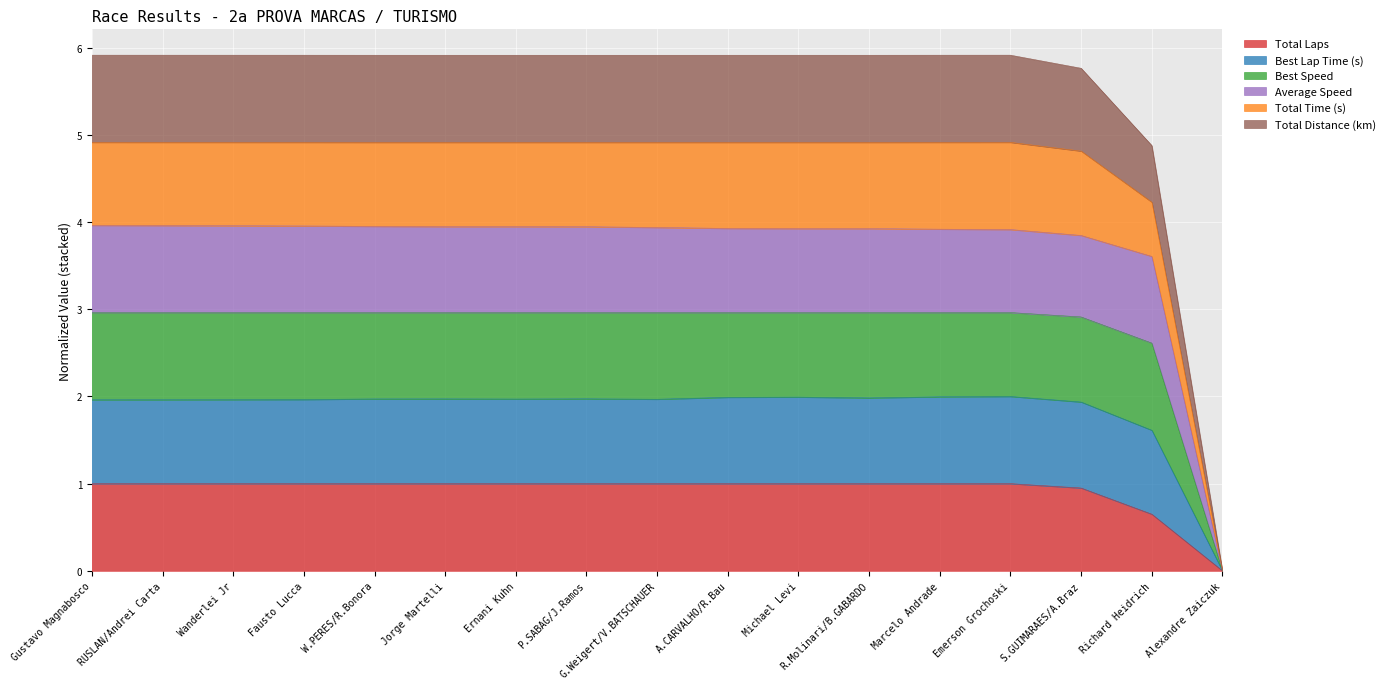

Does the chart display data point markers on the line(s)?

No